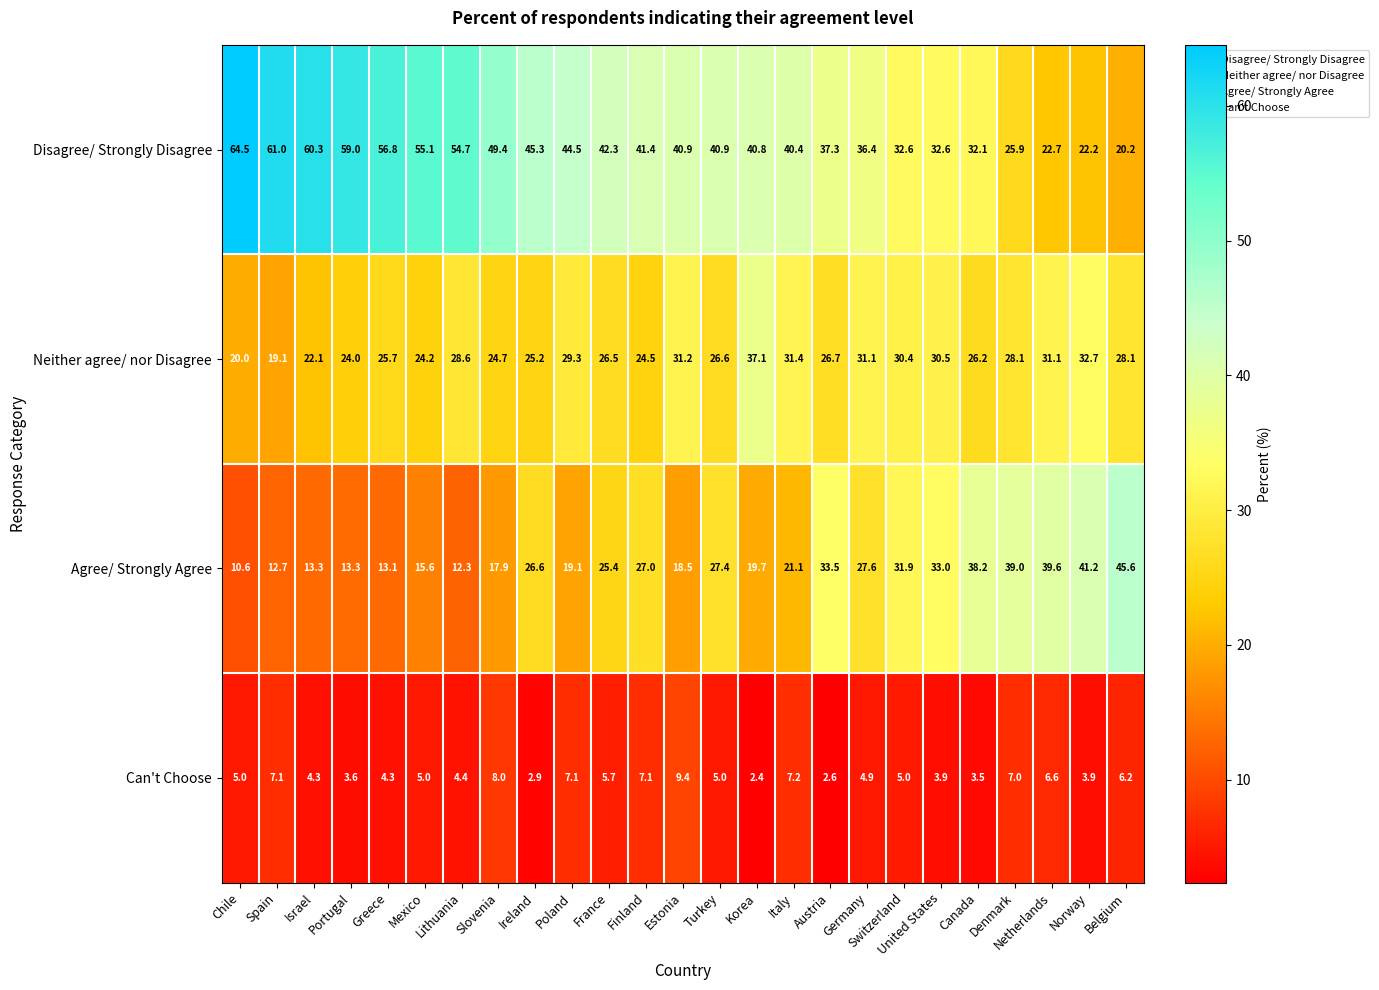

What value does the Disagree/ Strongly Disagree series have at Finland?

41.4